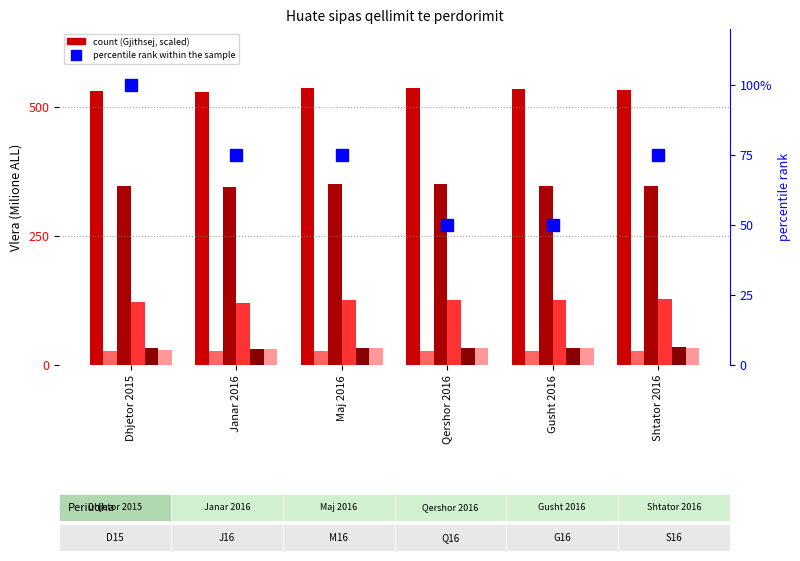

What is the maximum value for Kapital qarkullues?

32.4